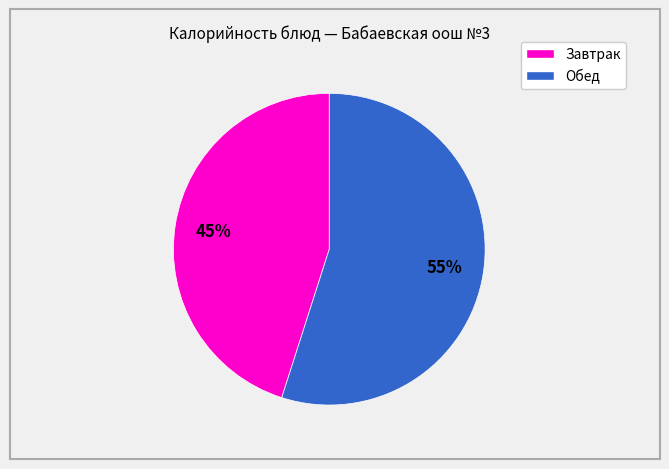

To the nearest percent, what is the average slice percentage?

50%